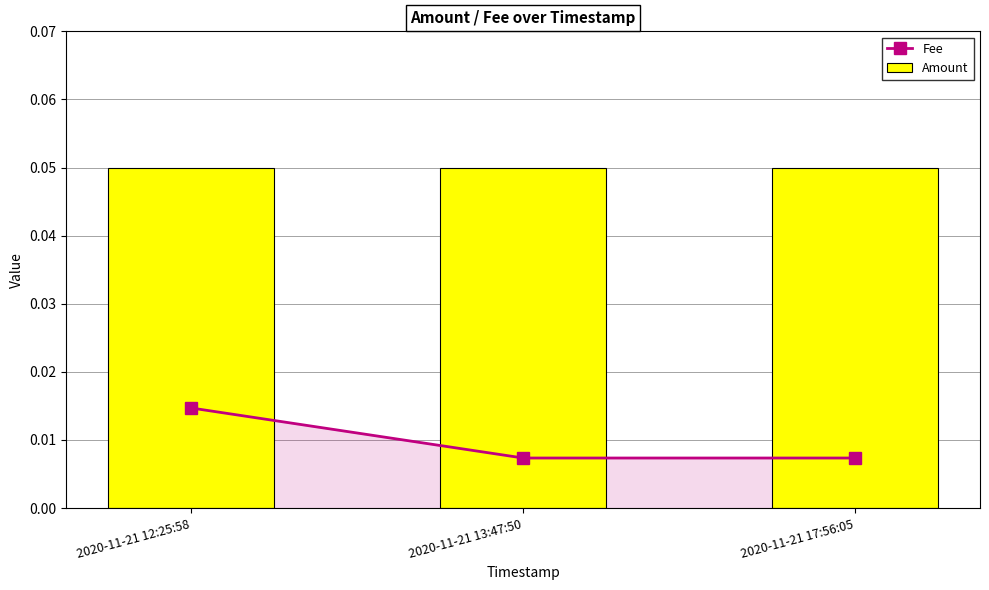

How many data points does each series have?

3